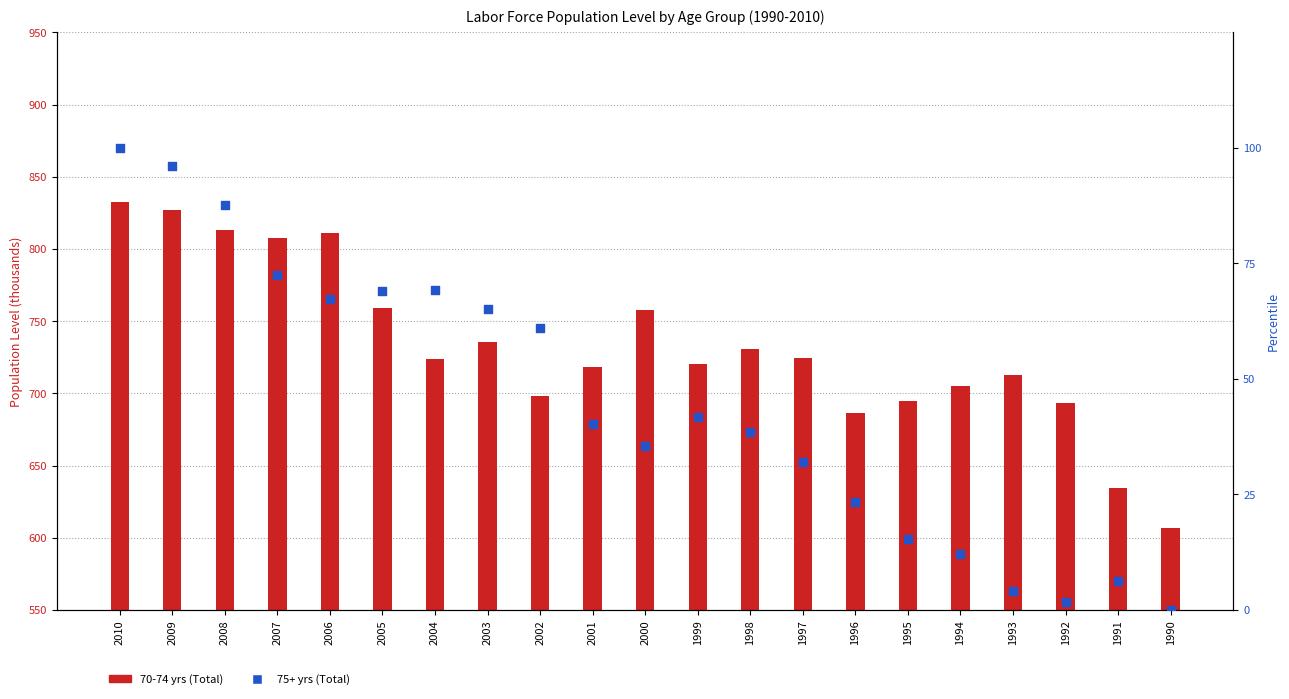

Which series contains the lowest Y value?

75+ yrs (Total)